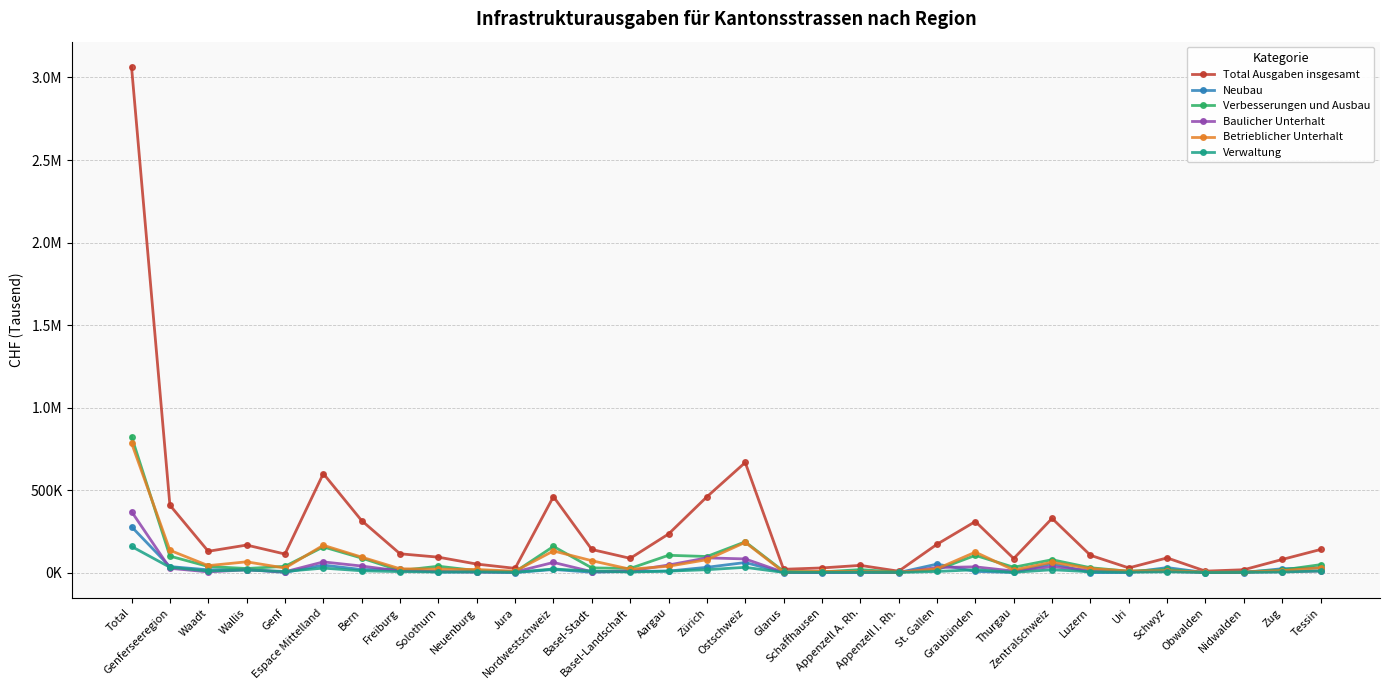

Which series has the largest range (max minus min)?

Total Ausgaben insgesamt